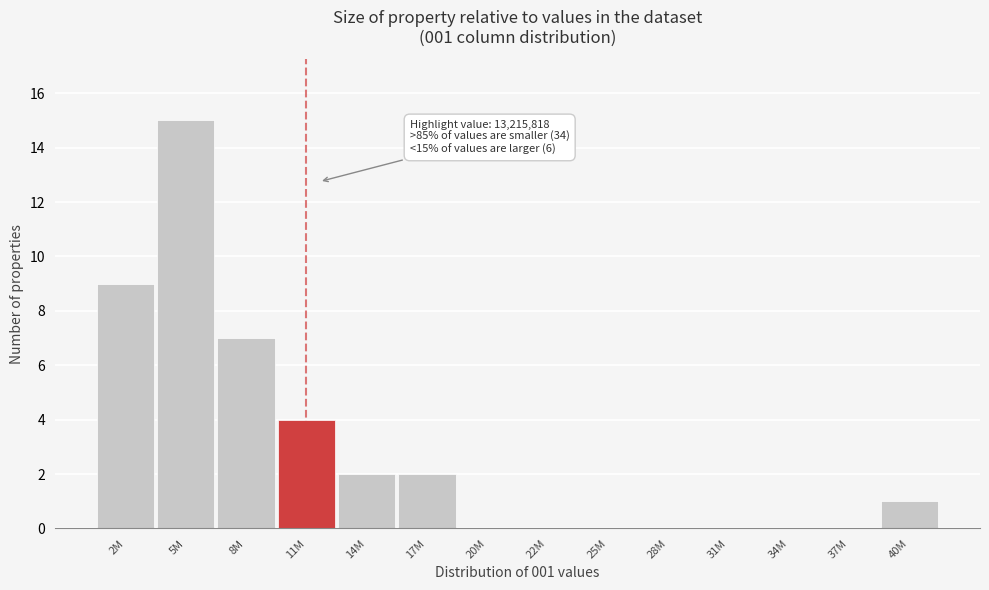

Reading left to right, extract all data points from this chart.

2M=9	5M=15	8M=7	11M=4	14M=2	17M=2	20M=0	22M=0	25M=0	28M=0	31M=0	34M=0	37M=0	40M=1